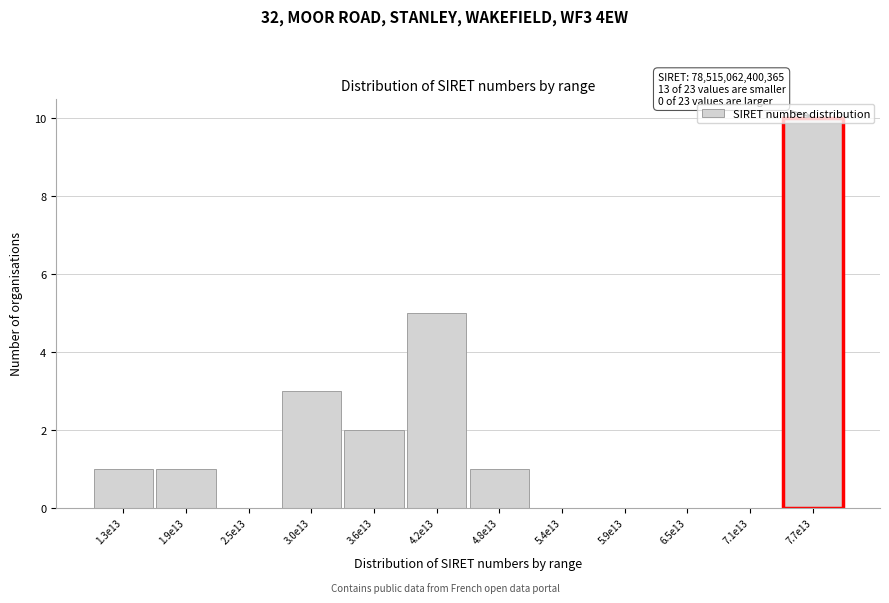

What is the maximum value shown in the chart?

10